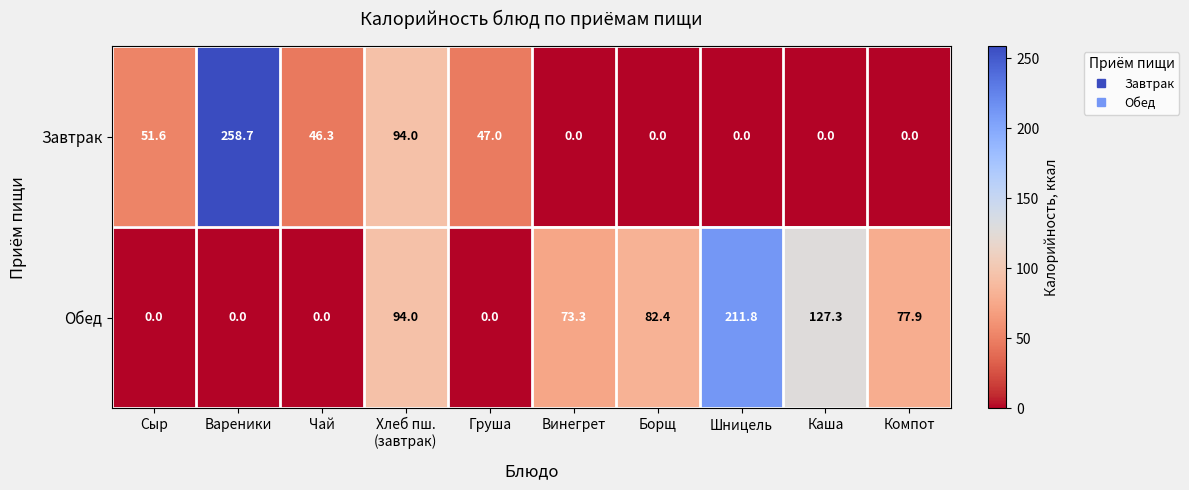

What is the total value across all series at Хлеб пш.
(завтрак)?

188.0